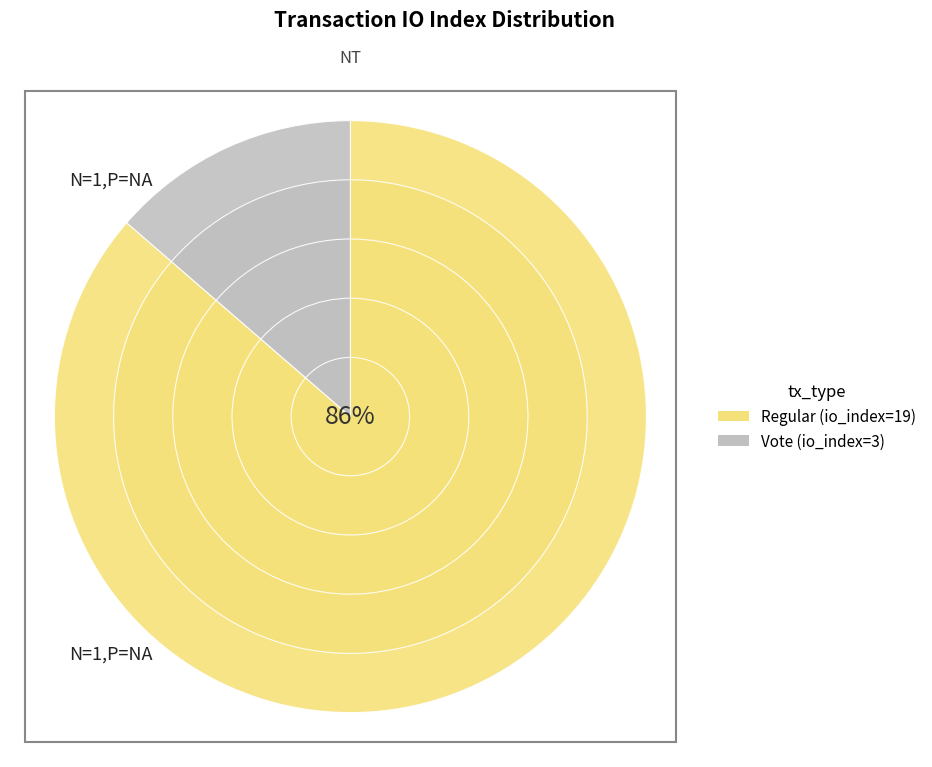

What is the total percentage of Vote and Regular?

100.0%